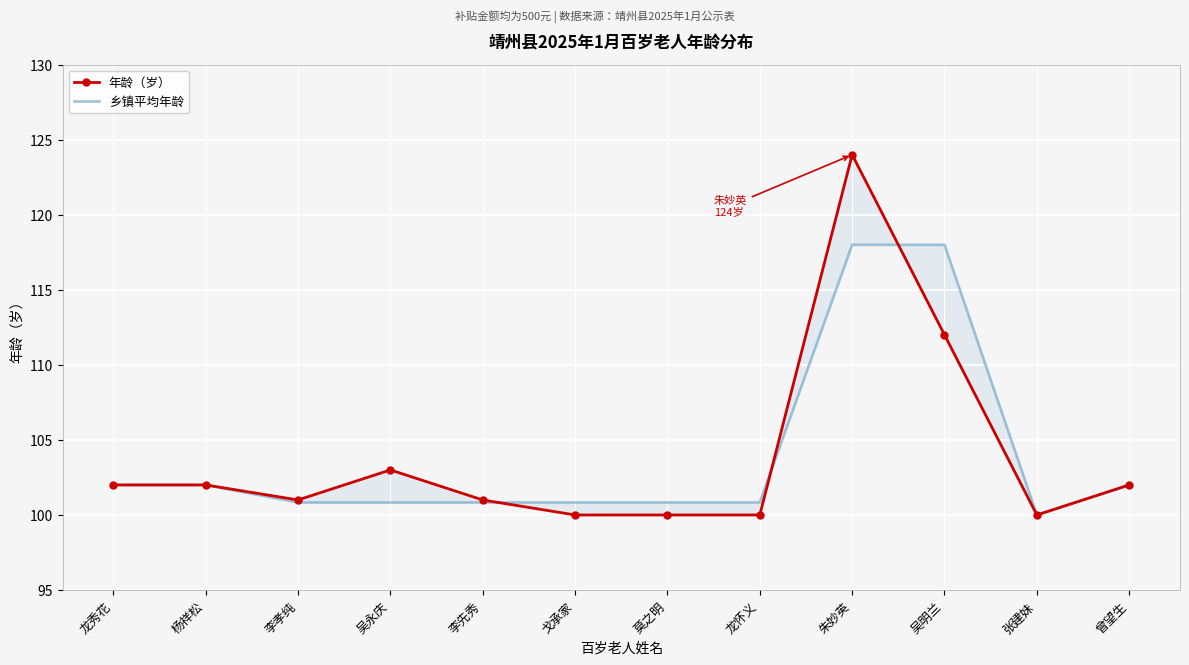

Where is 乡镇平均年龄 nearest to the value 109?

龙秀花